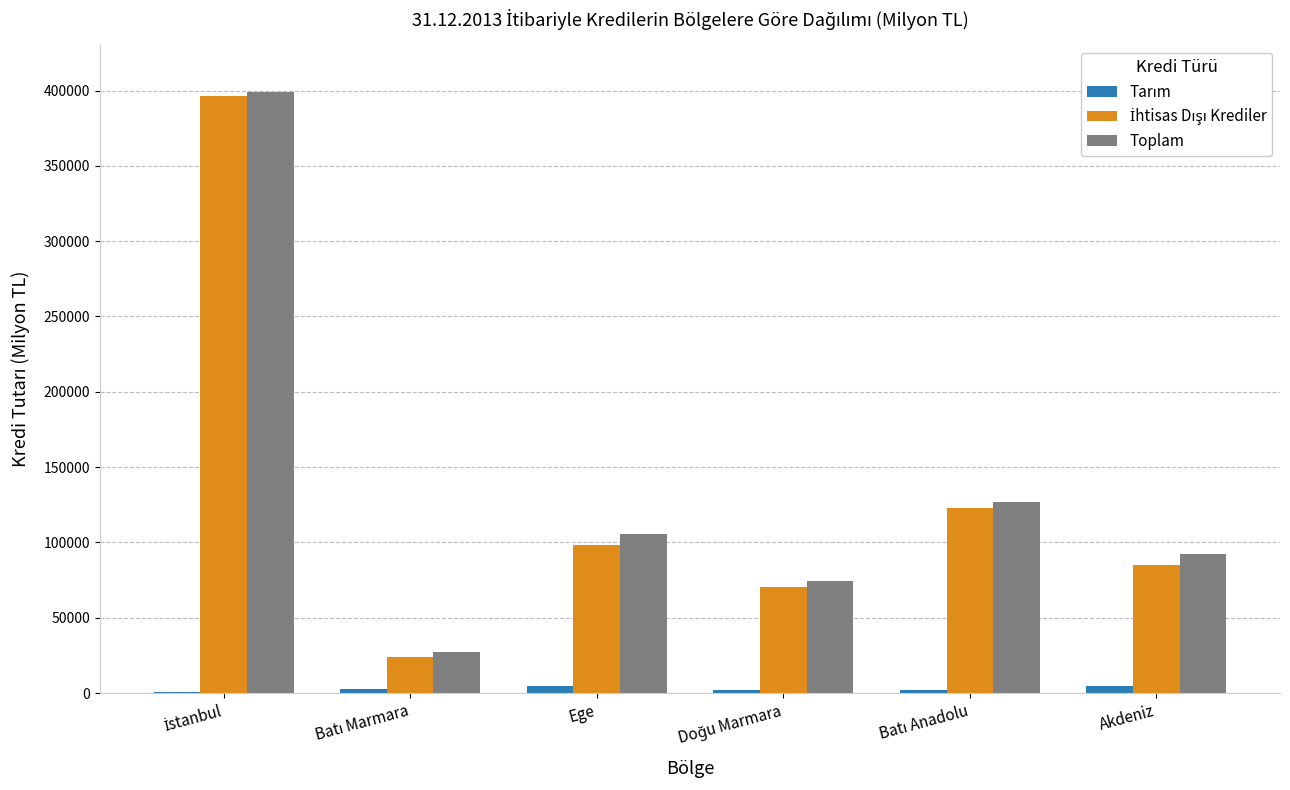

What is the highest value of the Toplam series?

399163.4